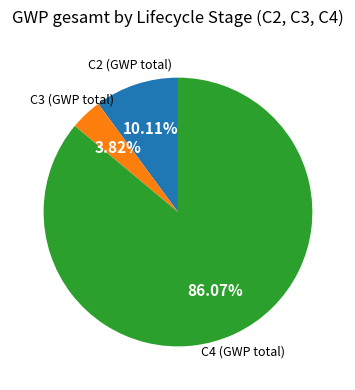

To the nearest percent, what is the average slice percentage?

33%